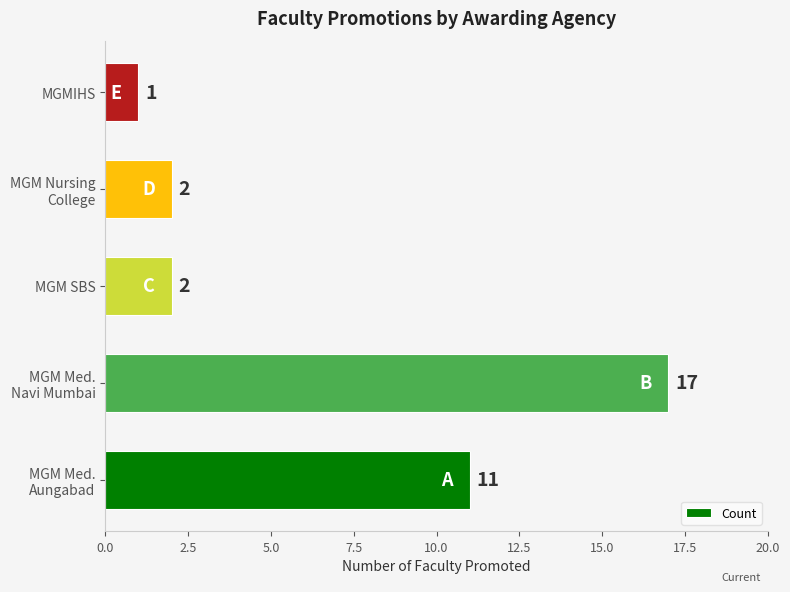

Reading bottom to top, transcribe all the data shown in this chart.

11	17	2	2	1